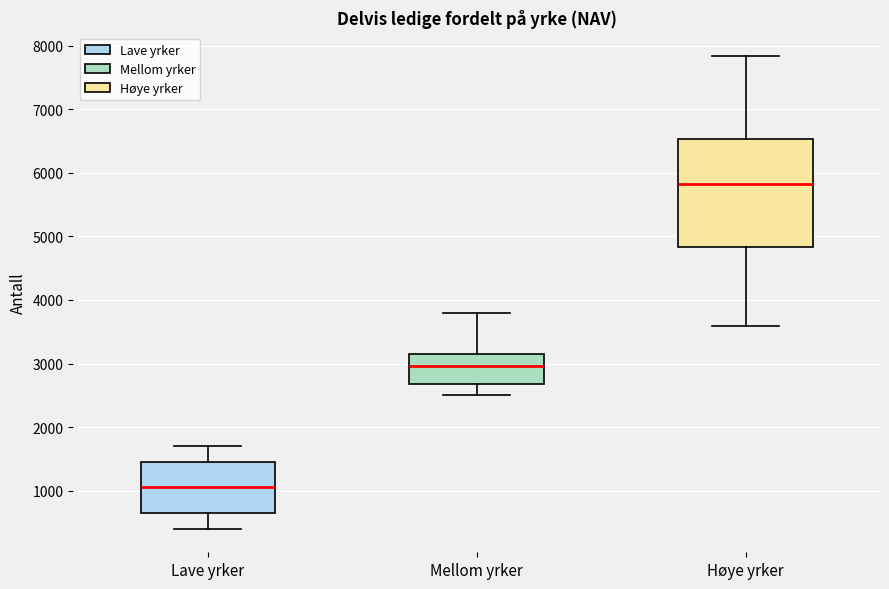

Reading left to right, transcribe this box plot: for each box, give where its median line is, the range the box spans, and where its two whiskers end, as read against the y-axis. The values are not printed on the chart, so give them approximately, as read against the axis.

Lave yrker: median 1100, box 600 to 1500, whiskers 400 to 1700
Mellom yrker: median 3000, box 2700 to 3100, whiskers 2500 to 3800
Høye yrker: median 5800, box 4800 to 6500, whiskers 3600 to 7800